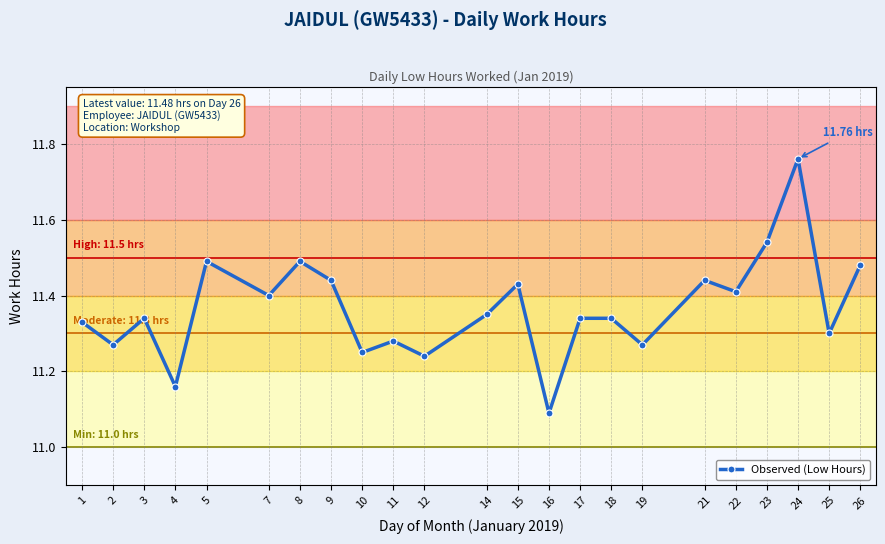

How many points are lower than both their immediate neighbors (excluding endpoints)?

9